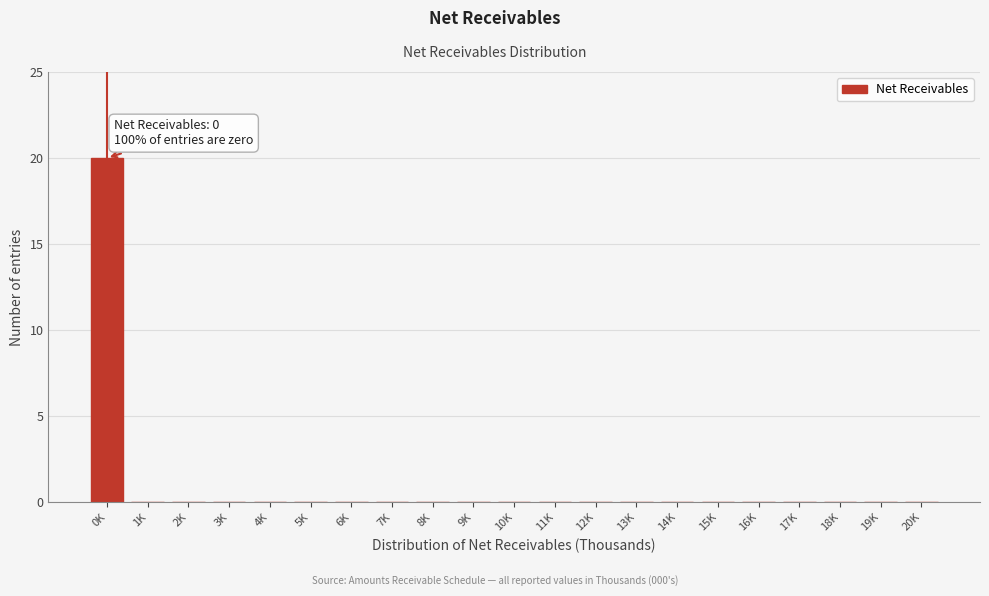

Reading left to right, what are all the values shown in this chart?

0K=20	1K=0	2K=0	3K=0	4K=0	5K=0	6K=0	7K=0	8K=0	9K=0	10K=0	11K=0	12K=0	13K=0	14K=0	15K=0	16K=0	17K=0	18K=0	19K=0	20K=0